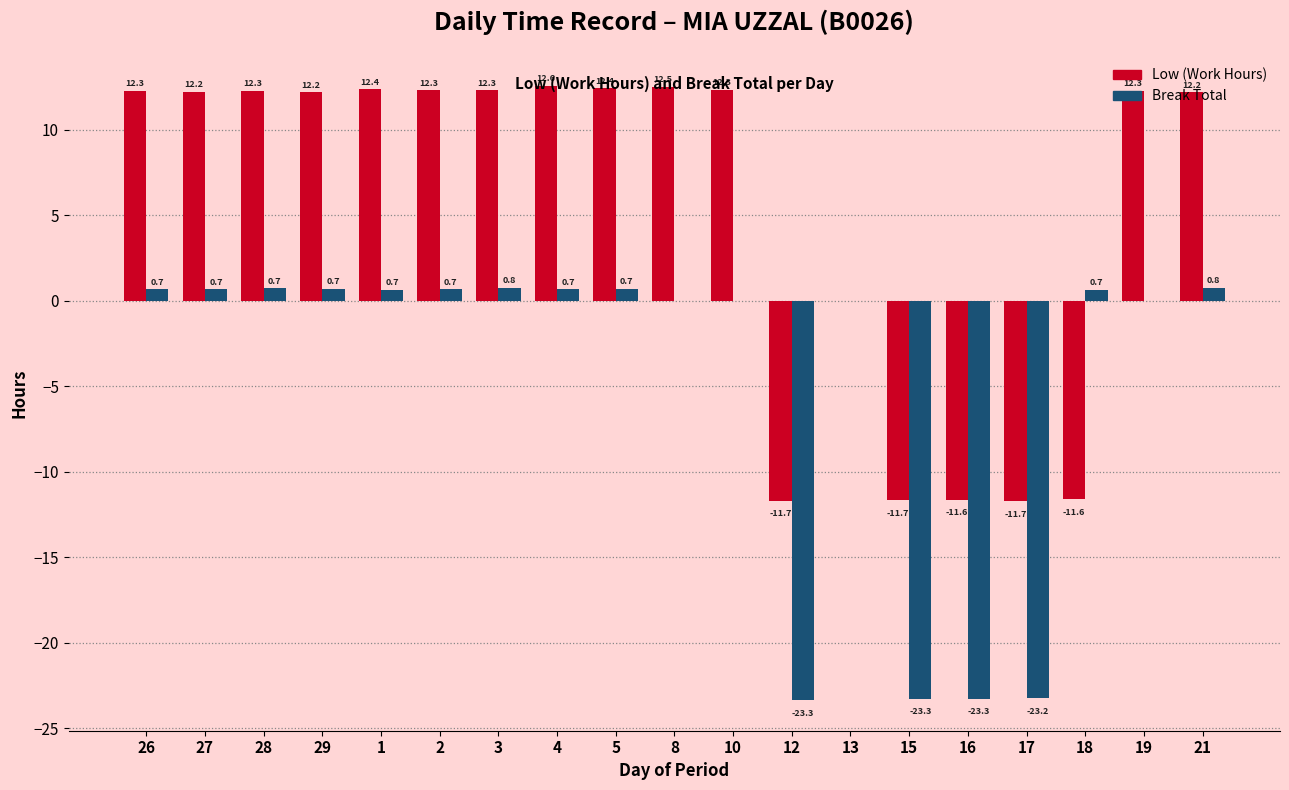

At which category is the sum across all series the highest?

4